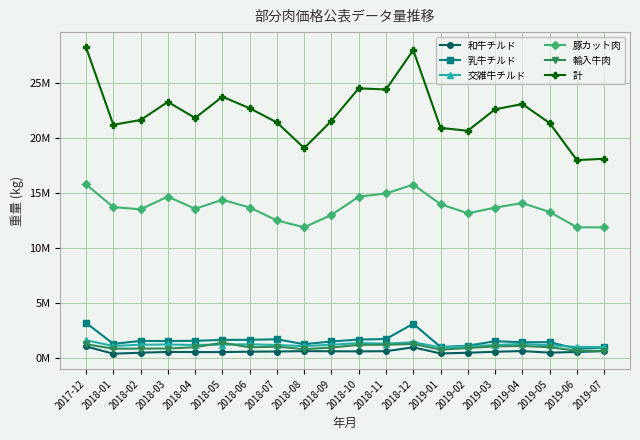

What are all the series names shown in the legend?

和牛チルド, 乳牛チルド, 交雑牛チルド, 豚カット肉, 輸入牛肉, 計